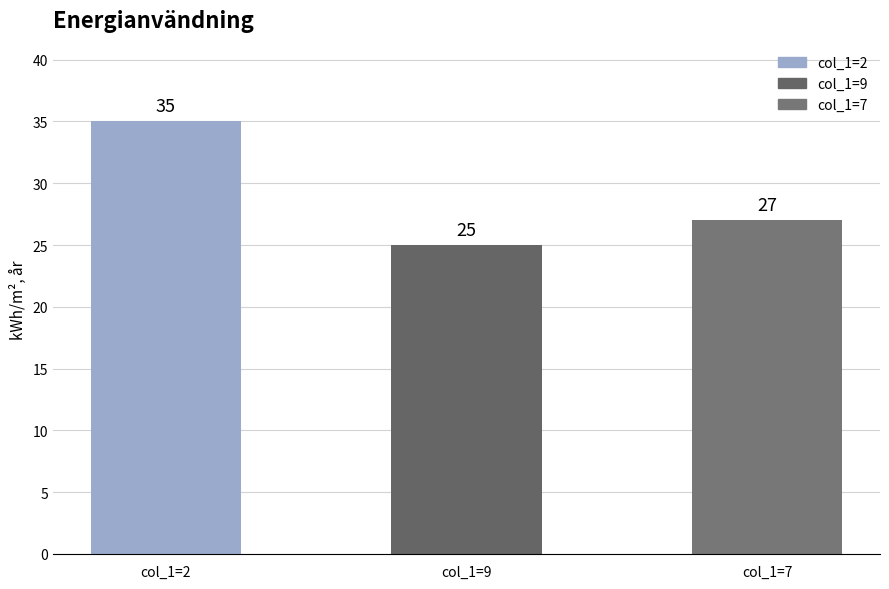

Where is the data nearest to the value 30?

col_1=7